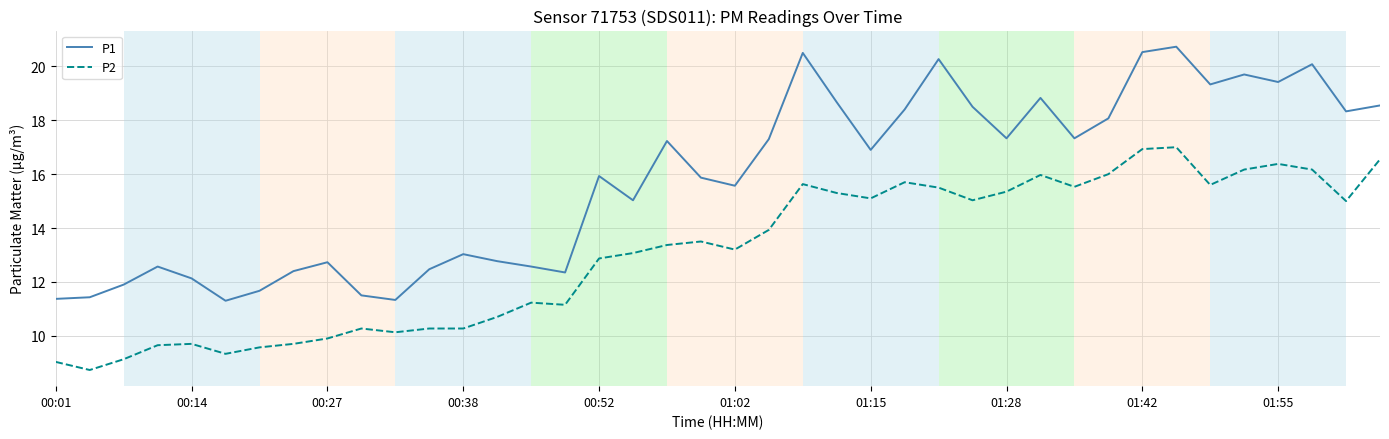

Rank the series by their average value, from highest to lowest.

P1, P2